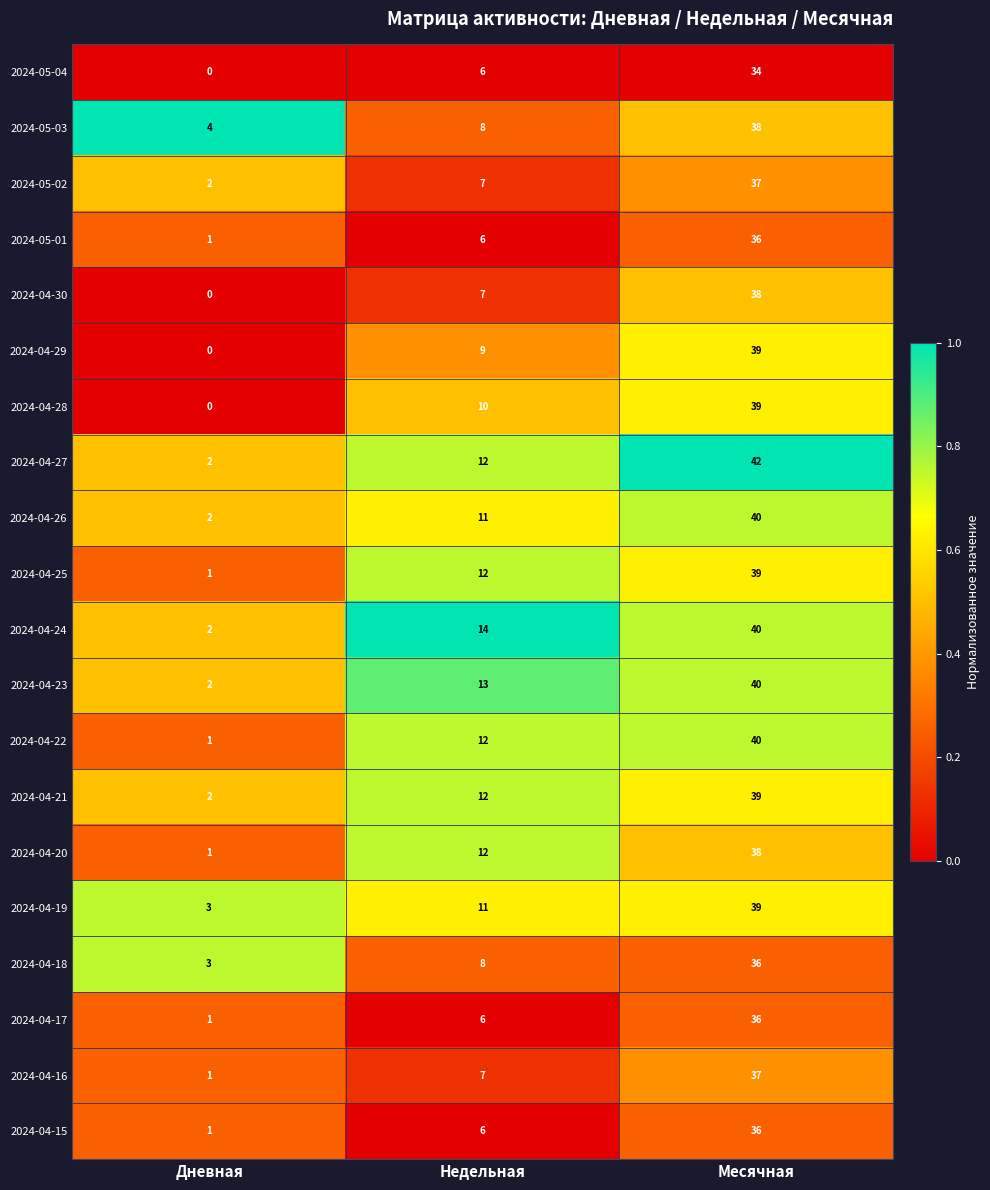

Is it true that 2024-04-30 equals 19 at Месячная?

False